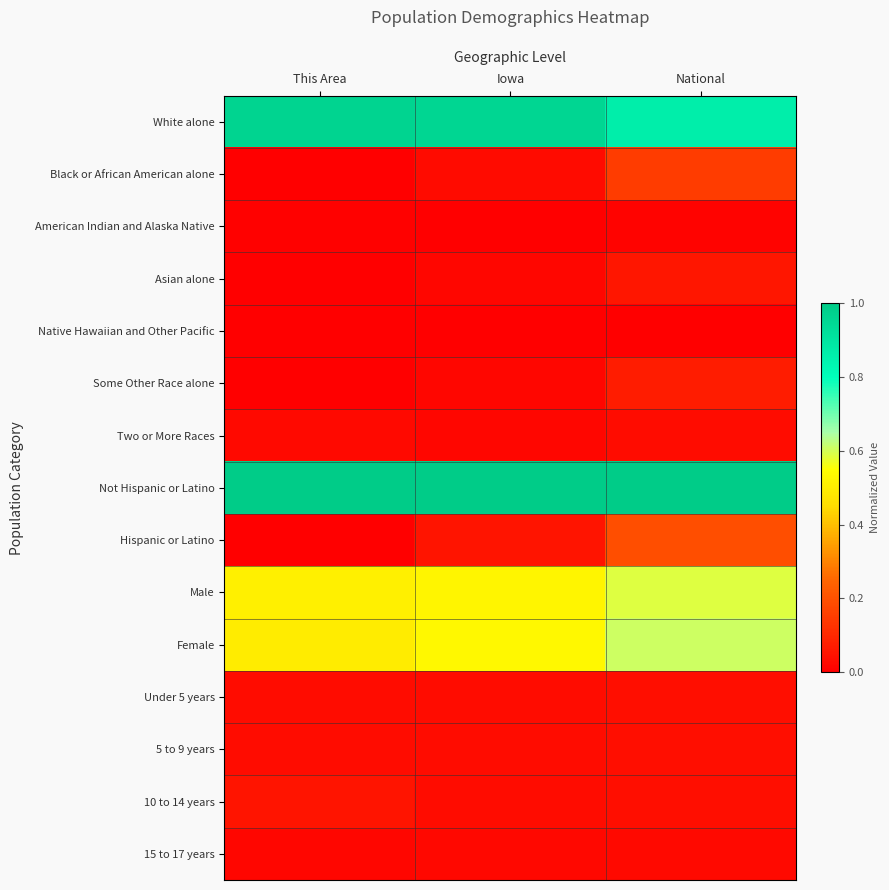

At how many categories does at least one series exceed 0?

3